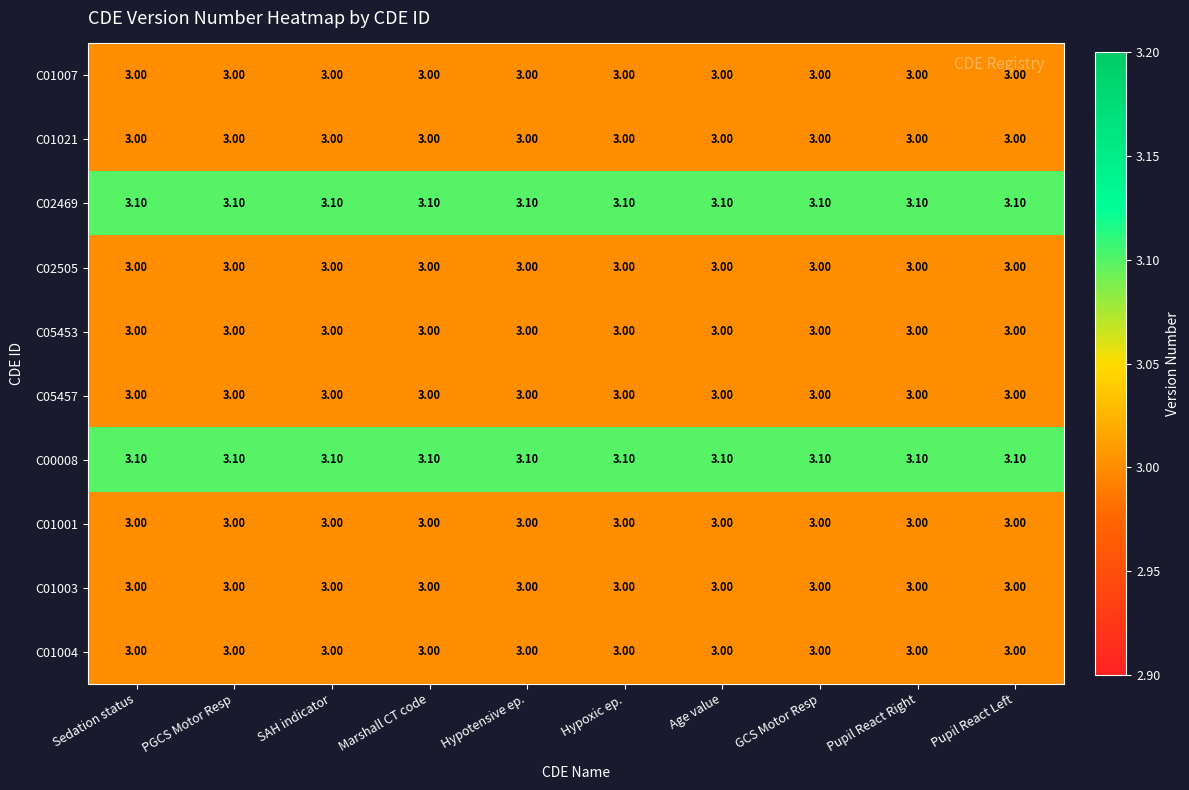

What is the average value of the C01001 series?

3.0